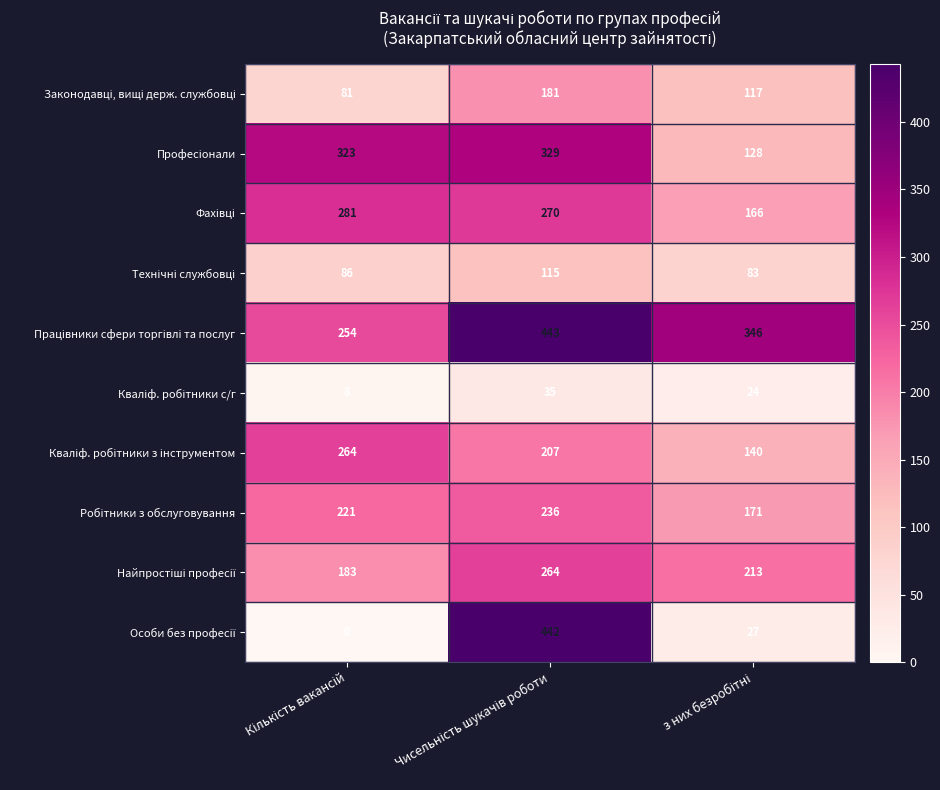

At how many categories does at least one series exceed 70?

3